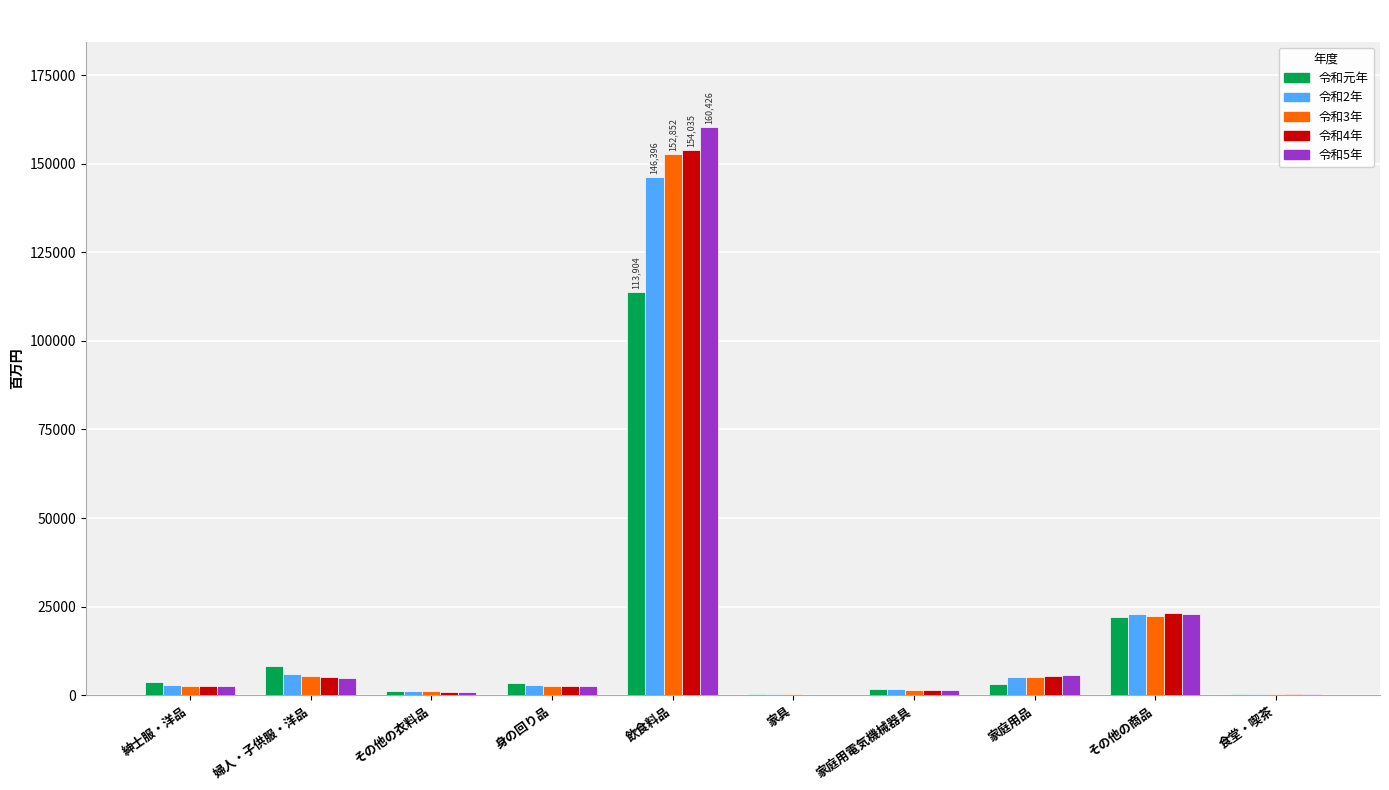

What are all the series names shown in the legend?

令和元年, 令和2年, 令和3年, 令和4年, 令和5年